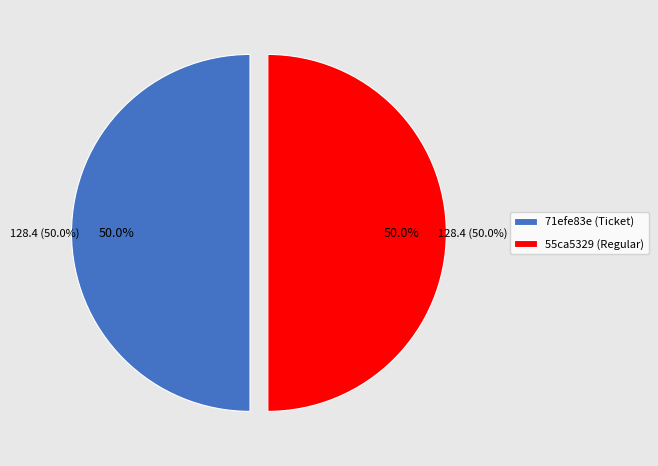

Which has a higher value, Regular (io_index=11) or Ticket (io_index=0)?

Regular (io_index=11)